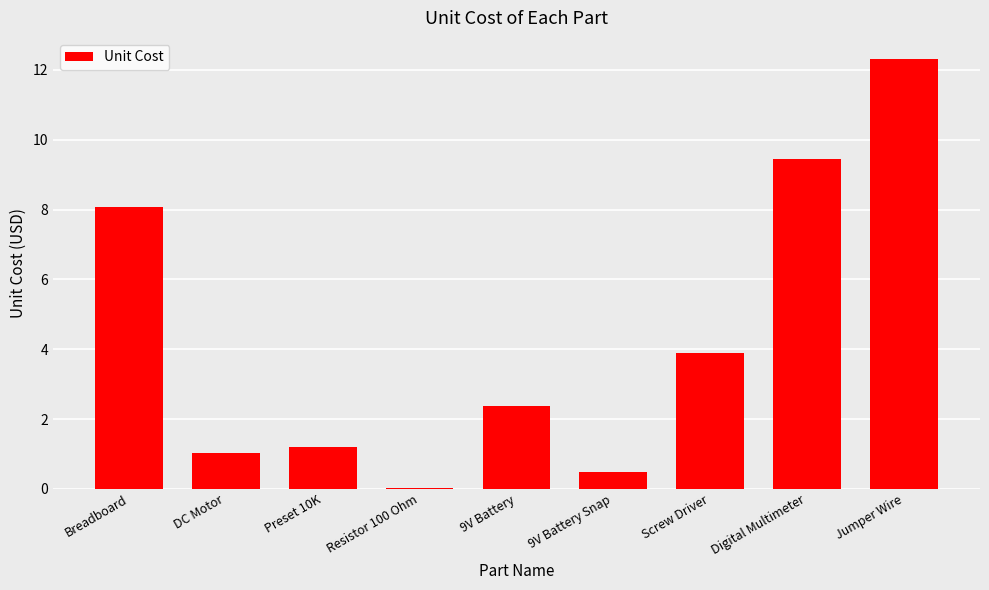

What is the sum of all values?

38.8